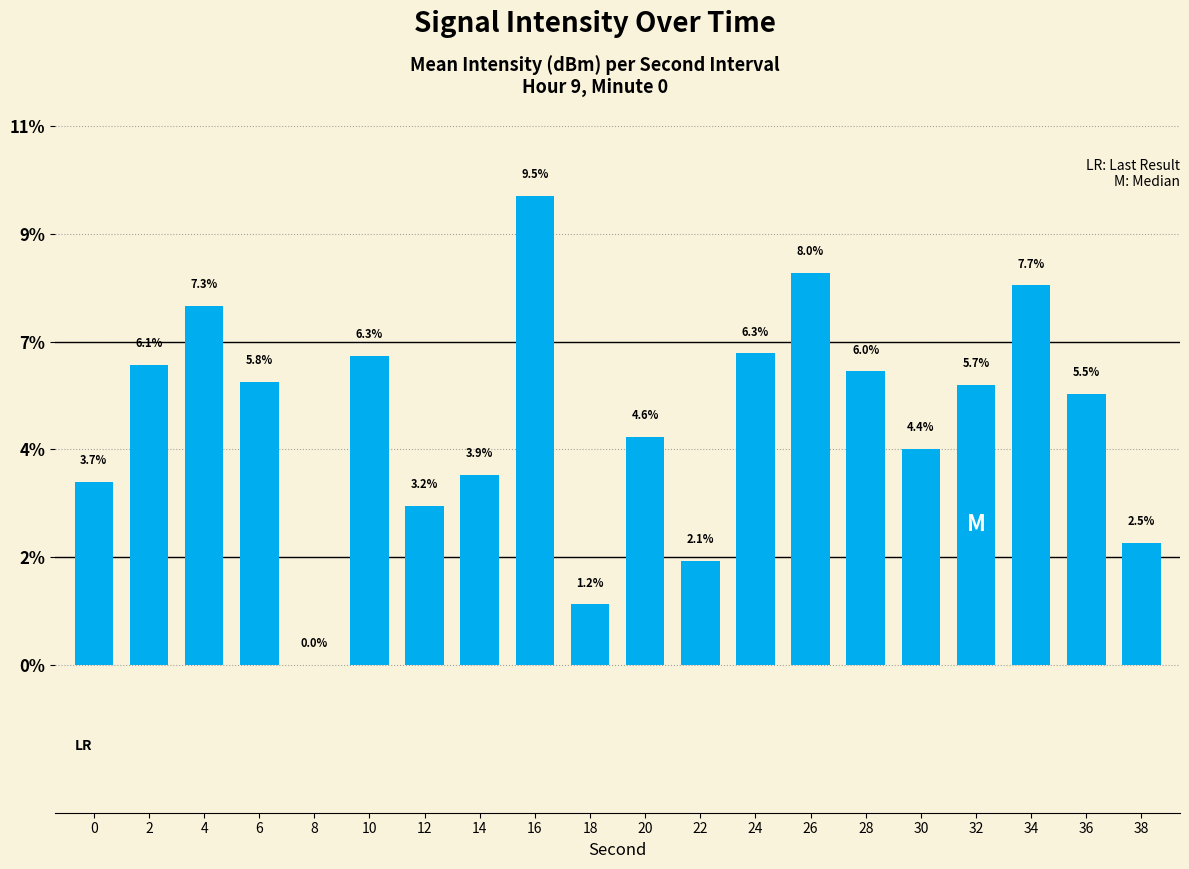

What is the maximum value shown in the chart?

9.5